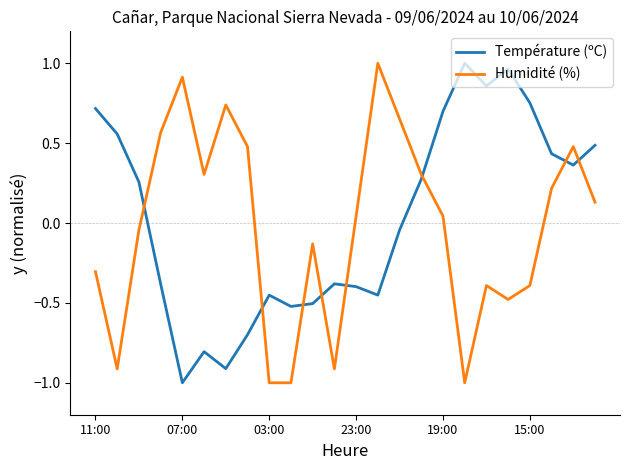

Rank the series by their average value, from highest to lowest.

Température (ºC), Humidité (%)